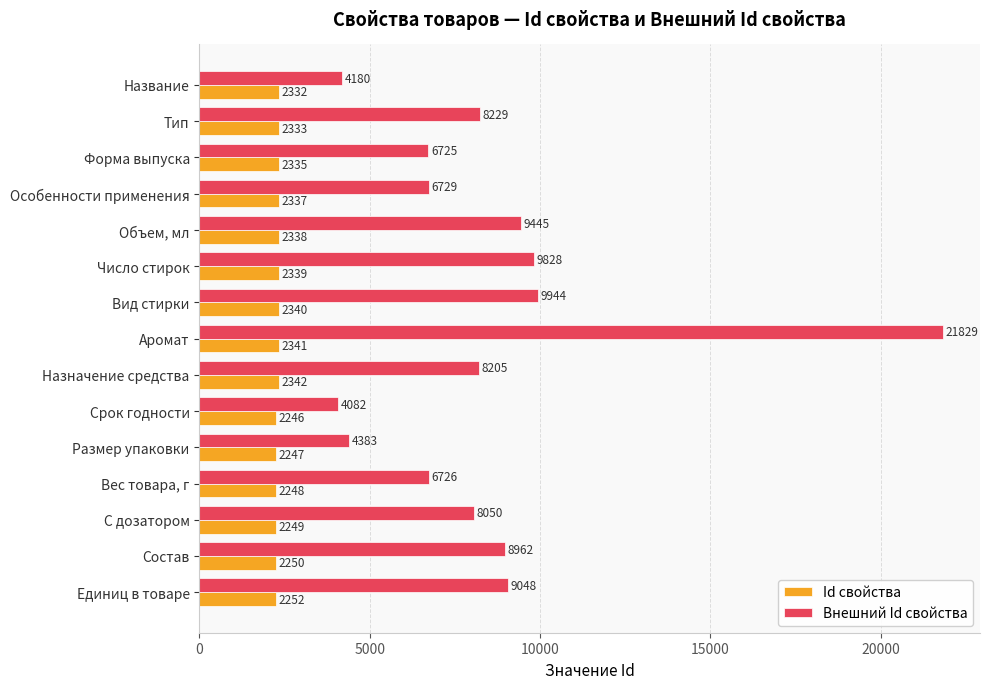

Where is Внешний Id свойства nearest to the value 12955?

Вид стирки